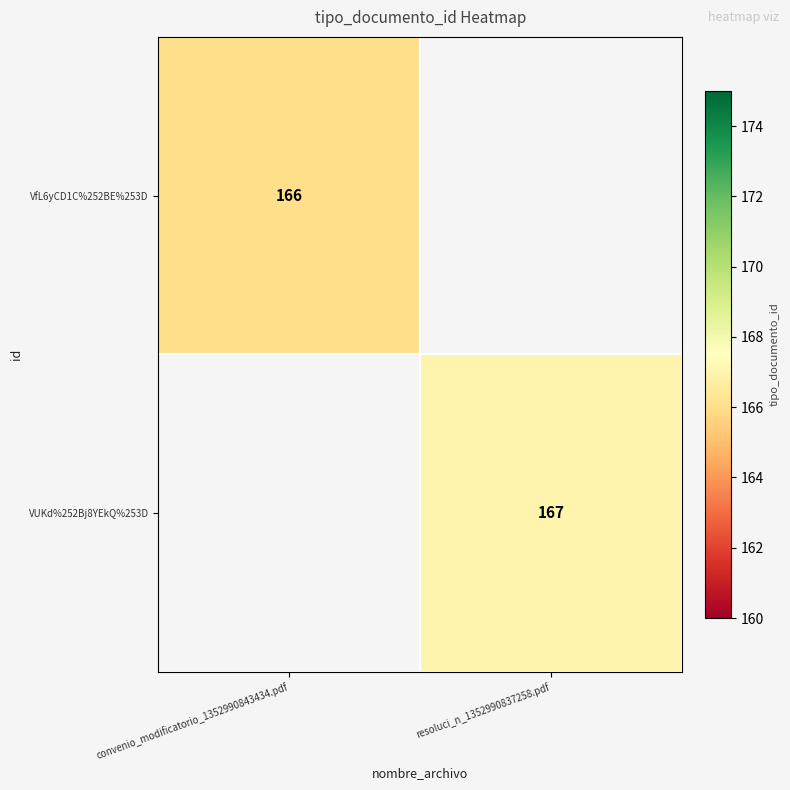

At how many categories does at least one series exceed 99?

2